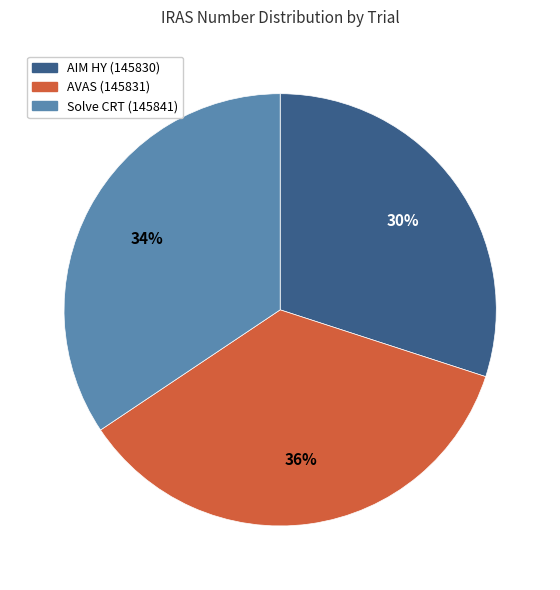

Count the number of slices in the pie.

3